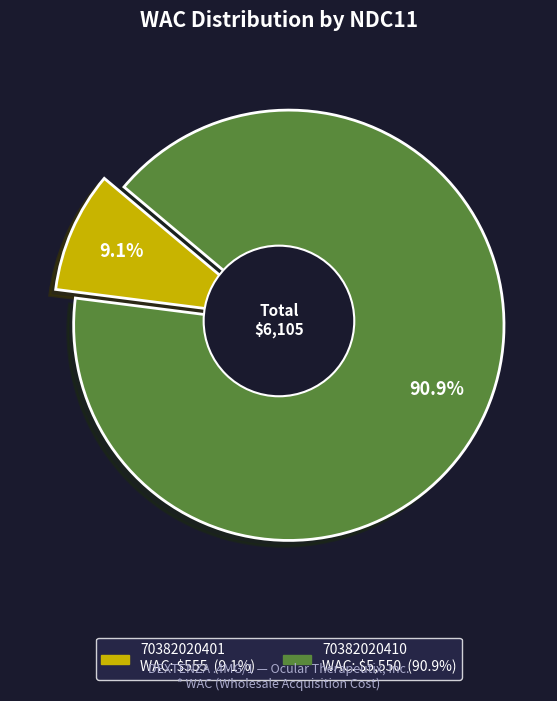

To the nearest percent, what is the combined percentage of 70382020401 and 70382020410?

100%